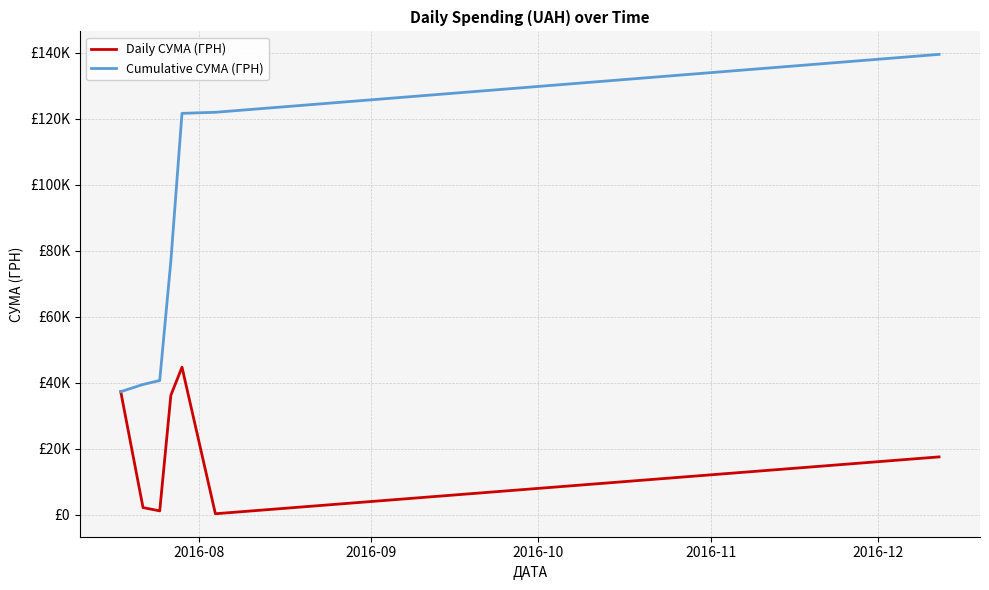

Is this an area chart (filled region under the line)?

No